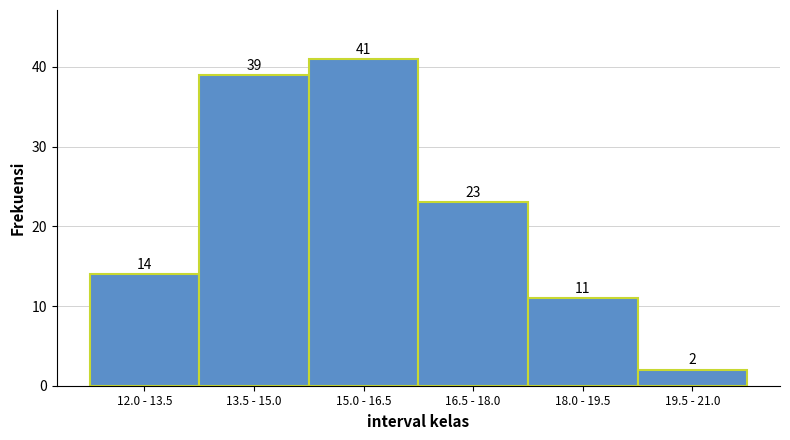

Reading left to right, extract all data points from this chart.

12.0 - 13.5=14	13.5 - 15.0=39	15.0 - 16.5=41	16.5 - 18.0=23	18.0 - 19.5=11	19.5 - 21.0=2